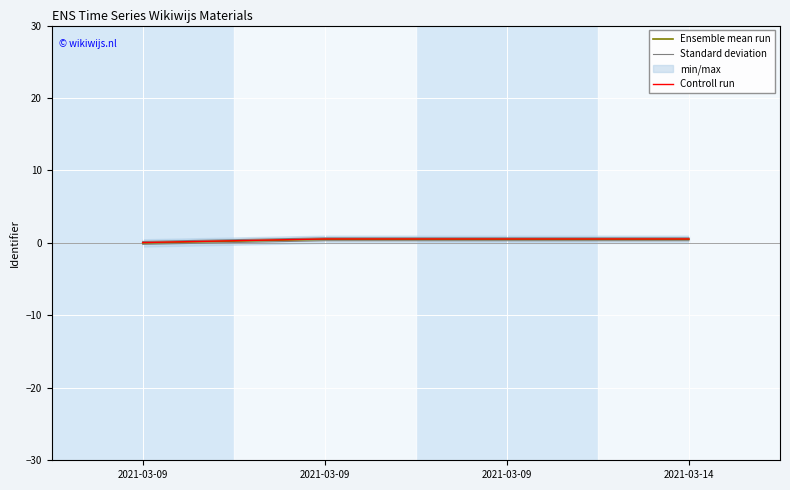

True or false: Standard deviation and Controll run cross at least once.

False